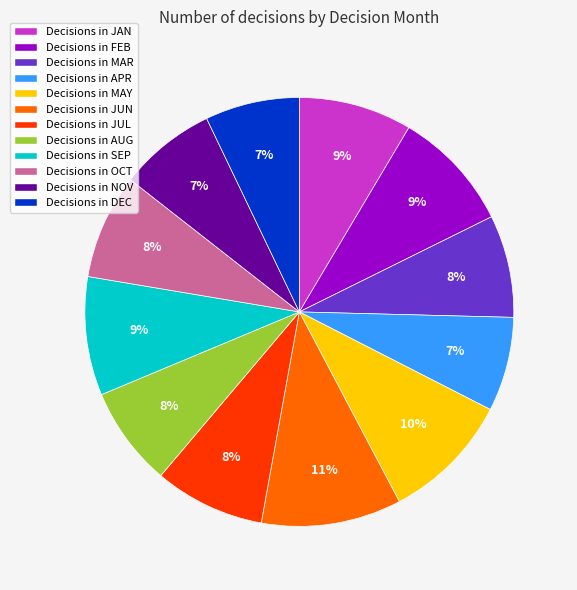

Is there any slice that represents more than half of the pie?

No